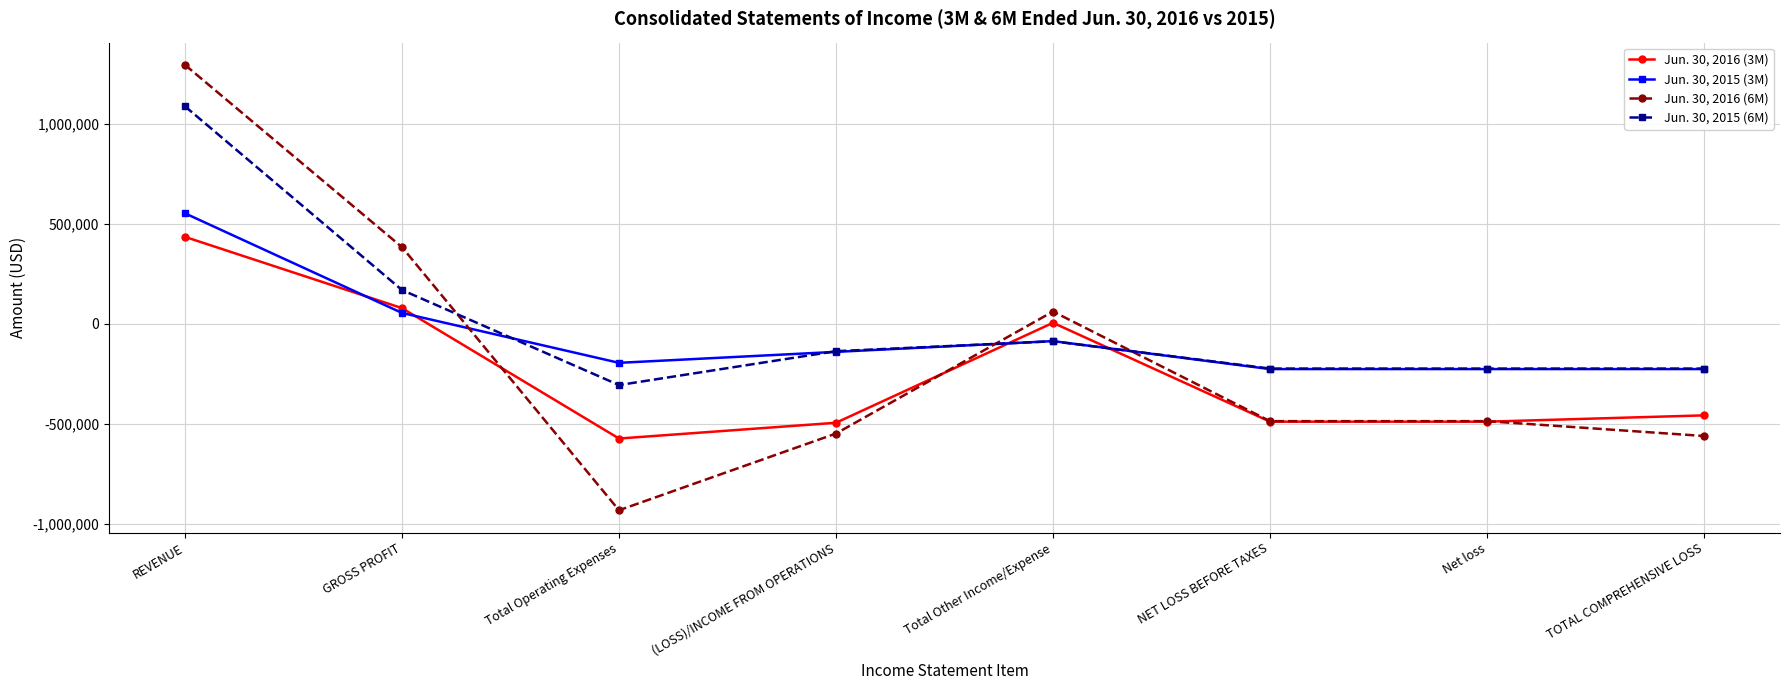

What is the difference between the highest and lowest values at NET LOSS BEFORE TAXES?

265463